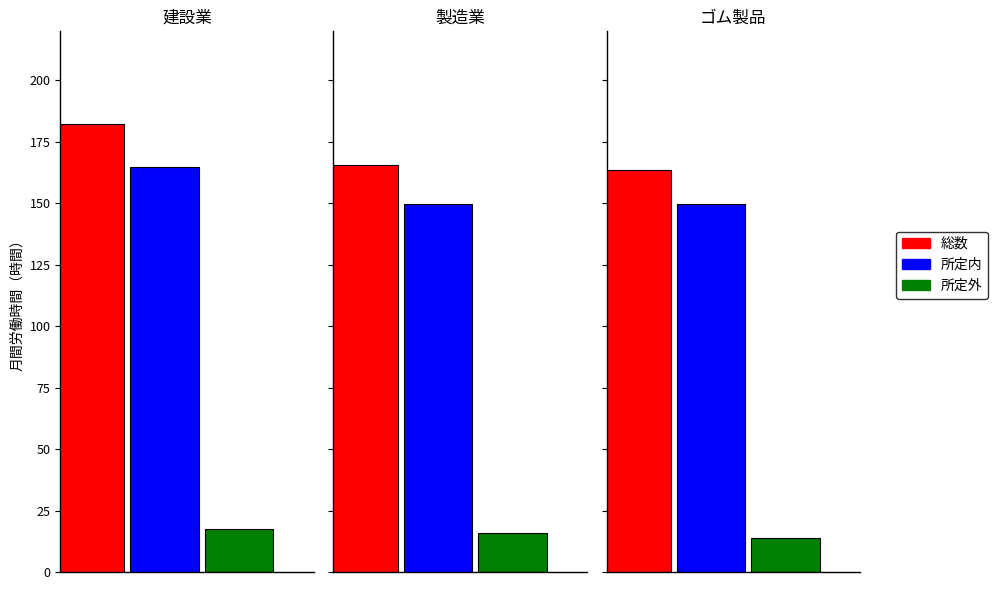

Reading right to left, list all the values displayed in this chart.

総数: ゴム製品=163.6	製造業=165.5	建設業=182.3
所定内: ゴム製品=149.8	製造業=149.7	建設業=164.9
所定外: ゴム製品=13.8	製造業=15.8	建設業=17.4